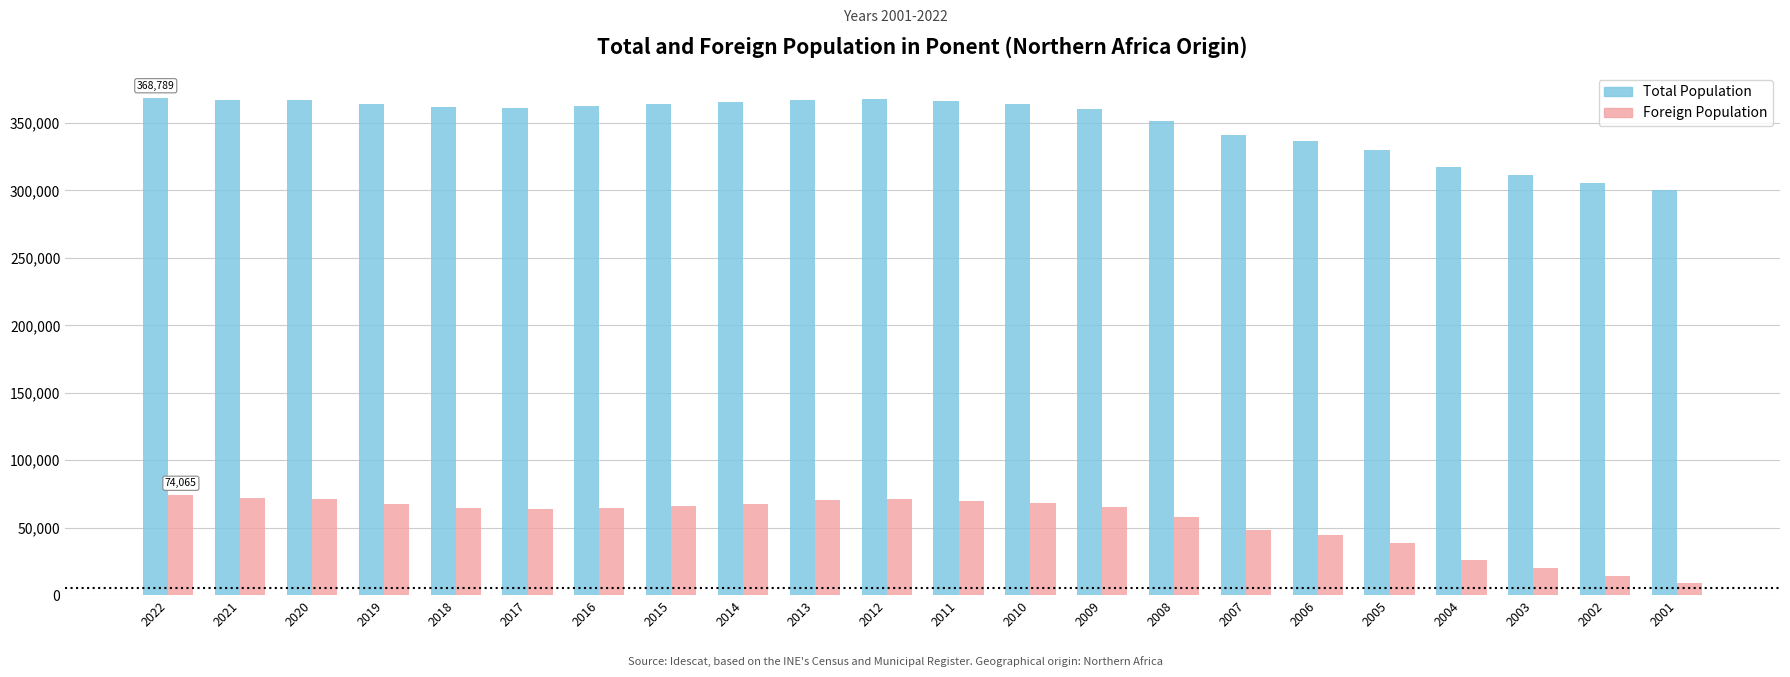

The value of Total Population at 2022 is 368789. True or false?

True